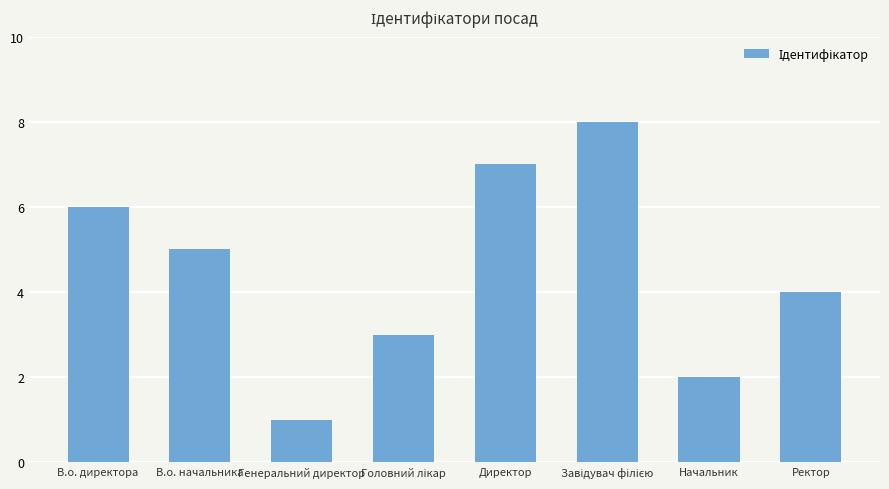

Between Ректор and В.о. начальника, which is larger?

В.о. начальника